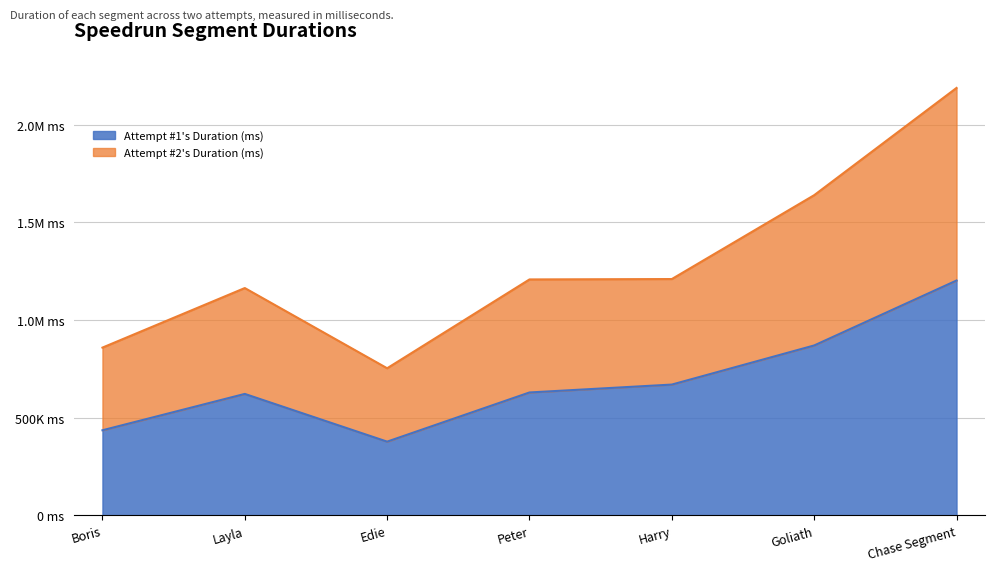

Reading left to right, what are all the values shown in this chart?

Attempt #1's Duration (ms): Boris=435940	Layla=622022	Edie=377718	Peter=629473	Harry=669845	Goliath=870107	Chase Segment=1202520
Attempt #2's Duration (ms): Boris=859082	Layla=1163999	Edie=753376	Peter=1208076	Harry=1210078	Goliath=1639441	Chase Segment=2188379